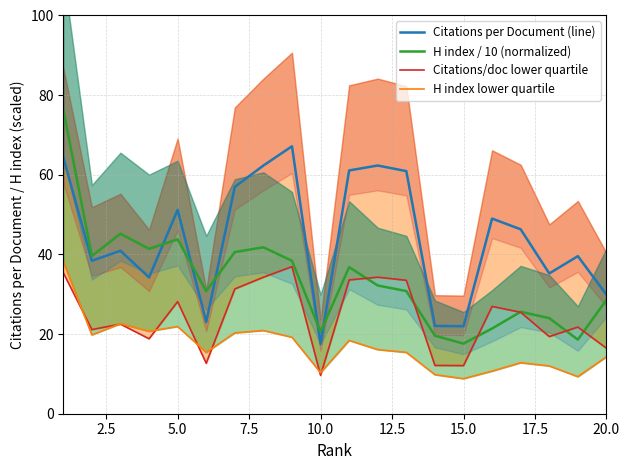

What is the difference between the maximum and second lowest values in the Citations per Document (line) series?

45.2